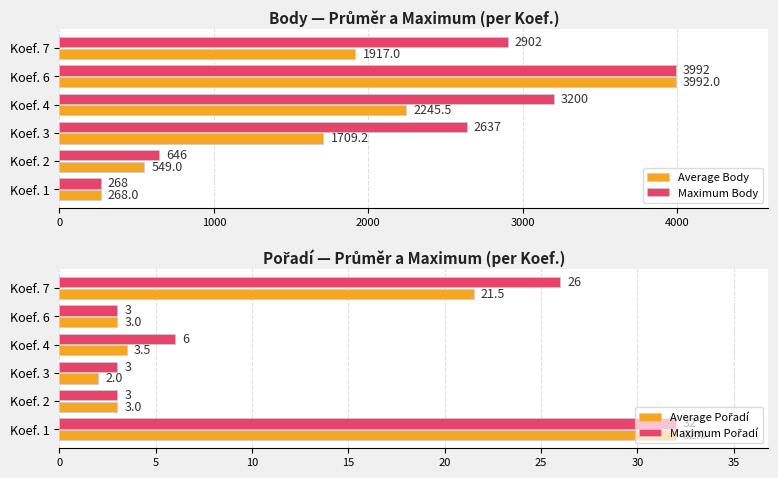

What is the average value of the Maximum Body series?

2274.2